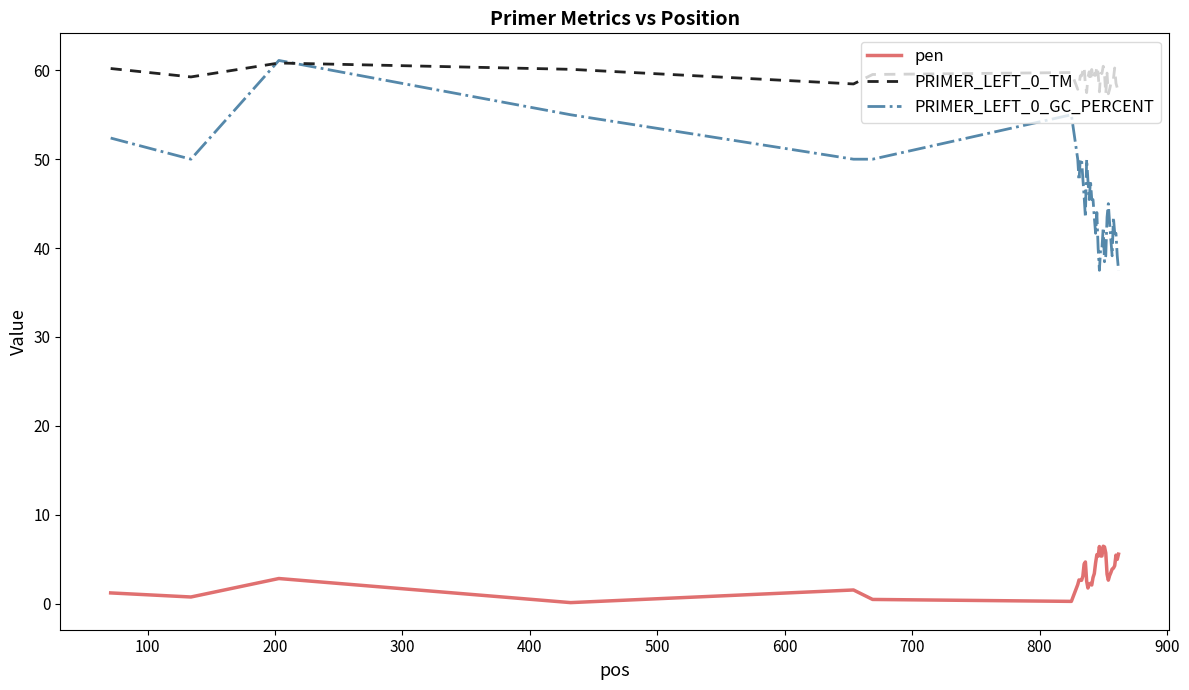

Does the chart have visible grid lines?

No